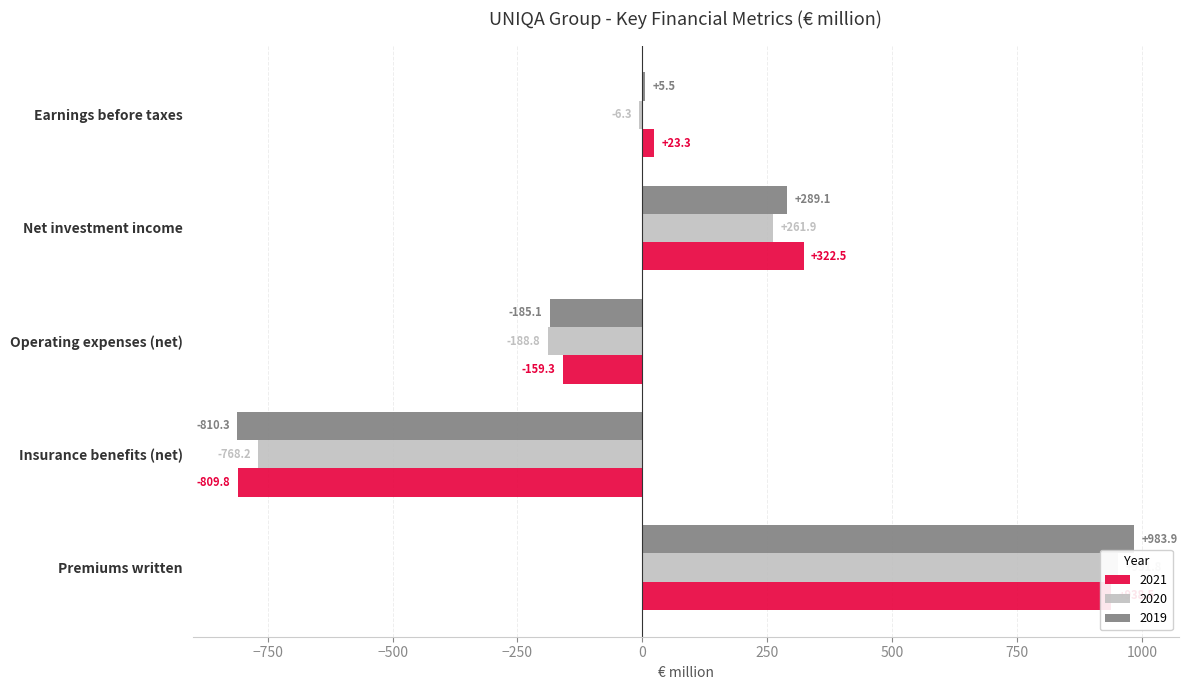

True or false: 2020 has a value of -6.3 at Earnings before taxes.

True